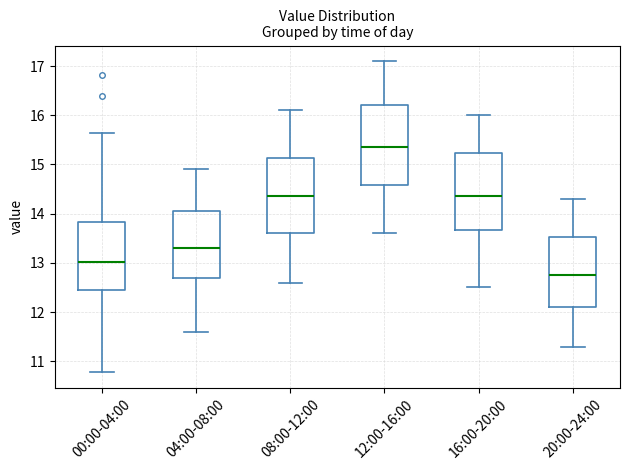

Which box has the lowest median line?

20:00-24:00